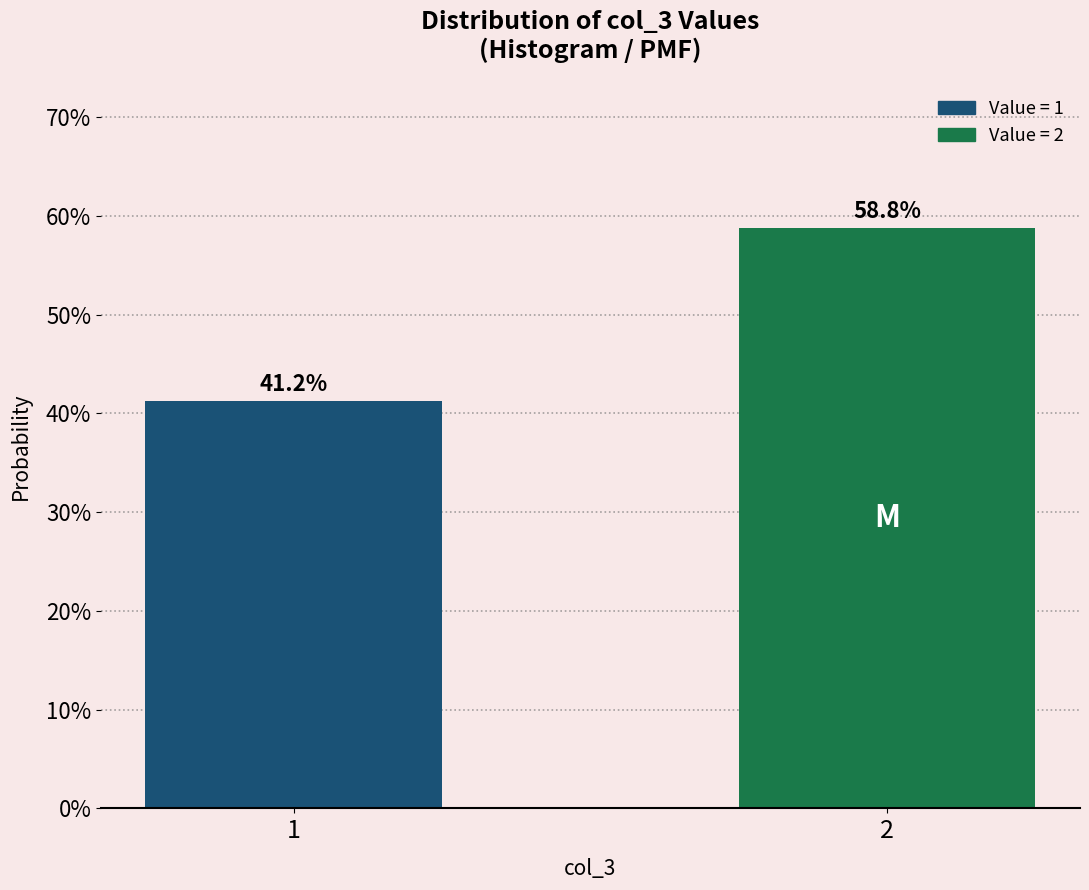

Does the chart contain any negative values?

No